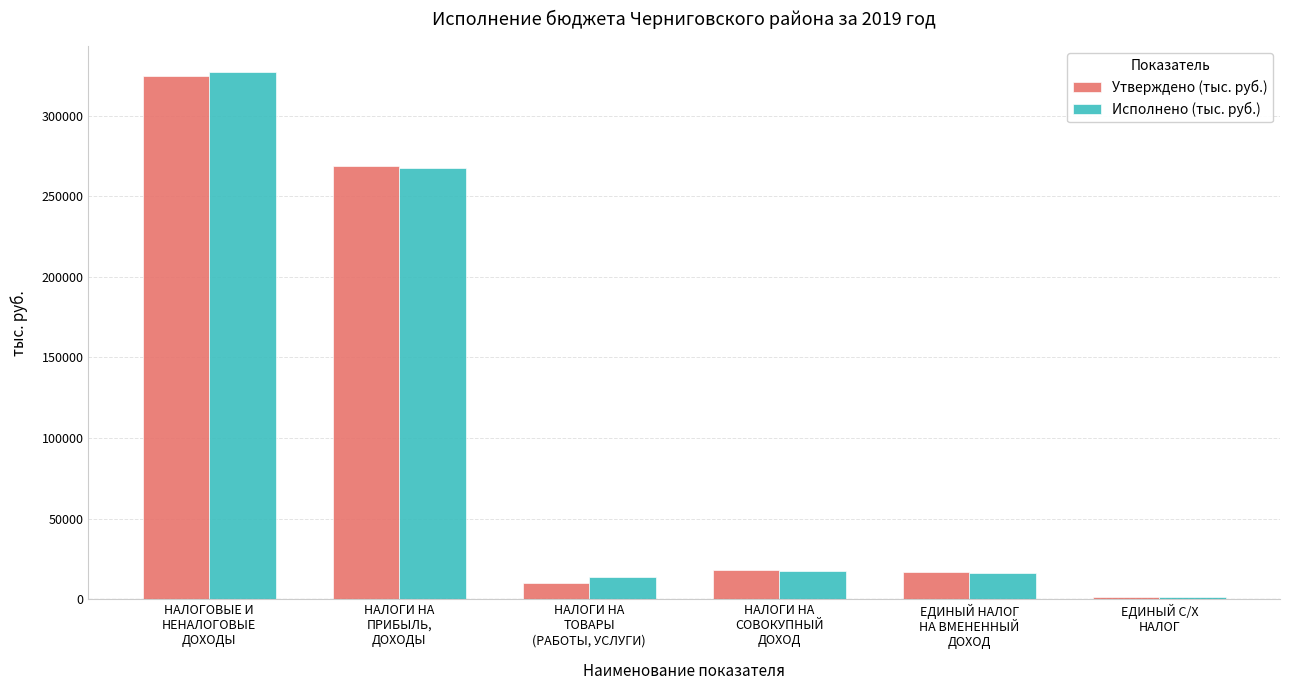

What is the label of the 2nd bar from the left?

НАЛОГИ НА
ПРИБЫЛЬ,
ДОХОДЫ